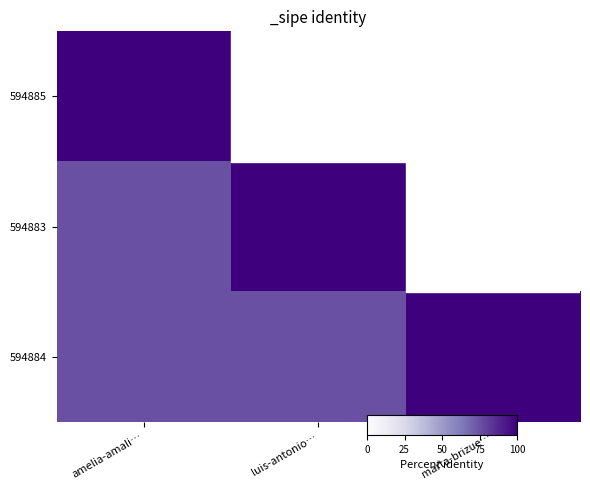

What is the difference between the second highest and minimum values in the 594883 series?

25.0